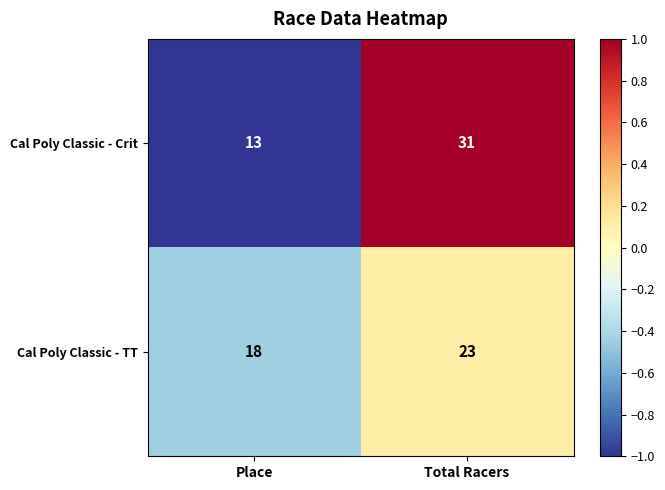

Reading right to left, transcribe all the data shown in this chart.

Cal Poly Classic - Crit: Total Racers=31	Place=13
Cal Poly Classic - TT: Total Racers=23	Place=18